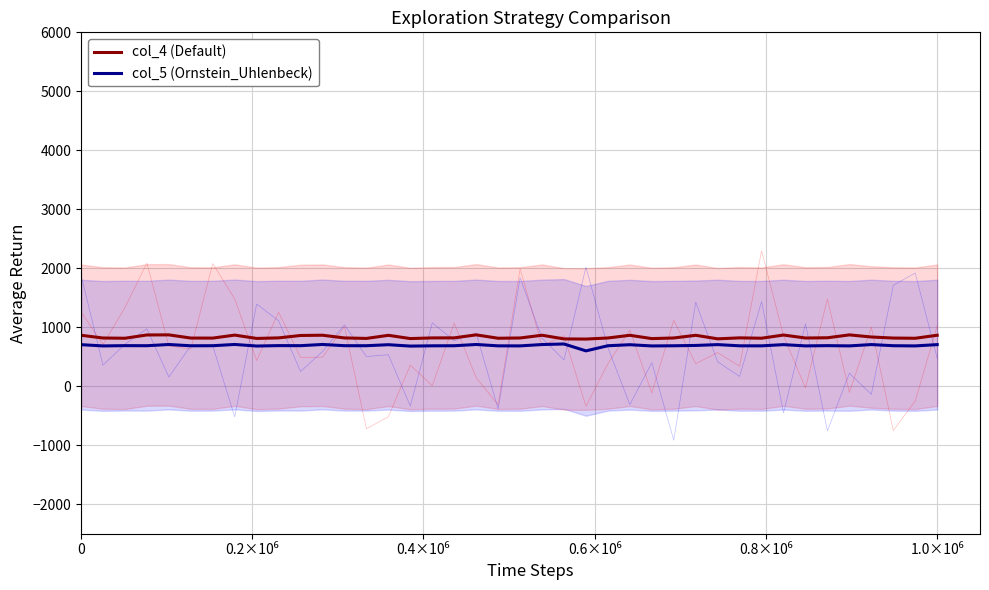

Reading left to right, list all the values displayed in this chart.

col_4 (Default): 864.4	818.0	814.0	869.6	871.2	817.2	816.4	867.2	810.8	820.0	860.8	865.2	819.2	810.8	863.6	808.4	819.6	820.4	871.2	814.0	818.4	864.8	802.8	800.0	818.4	864.0	808.0	818.4	864.0	804.0	820.4	814.4	868.4	818.0	822.0	870.8	835.2	817.2	813.6	864.8
col_5 (Ornstein_Uhlenbeck): 705.0	683.7	688.5	687.4	707.8	686.2	687.4	708.6	682.0	689.0	687.9	708.6	687.6	687.4	704.4	680.9	685.7	686.8	708.1	685.1	684.3	707.2	716.5	600.0	686.8	704.2	683.4	686.5	691.8	706.1	685.7	685.1	705.6	684.3	688.5	684.3	706.7	687.4	684.0	705.8